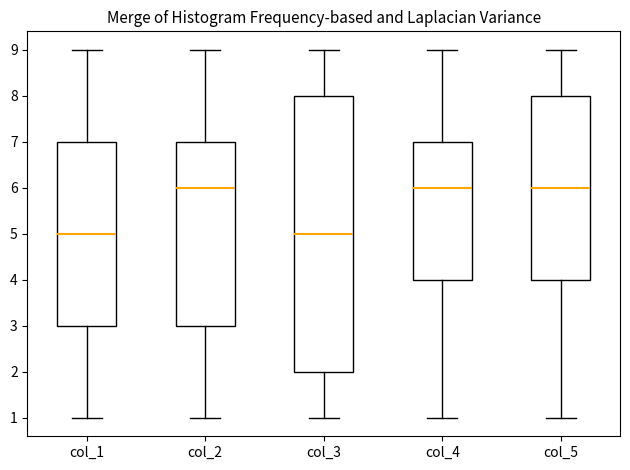

Reading left to right, transcribe this box plot: for each box, give where its median line is, the range the box spans, and where its two whiskers end, as read against the y-axis. The values are not printed on the chart, so give them approximately, as read against the axis.

col_1: median 5, box 3 to 7, whiskers 1 to 9
col_2: median 6, box 3 to 7, whiskers 1 to 9
col_3: median 5, box 2 to 8, whiskers 1 to 9
col_4: median 6, box 4 to 7, whiskers 1 to 9
col_5: median 6, box 4 to 8, whiskers 1 to 9